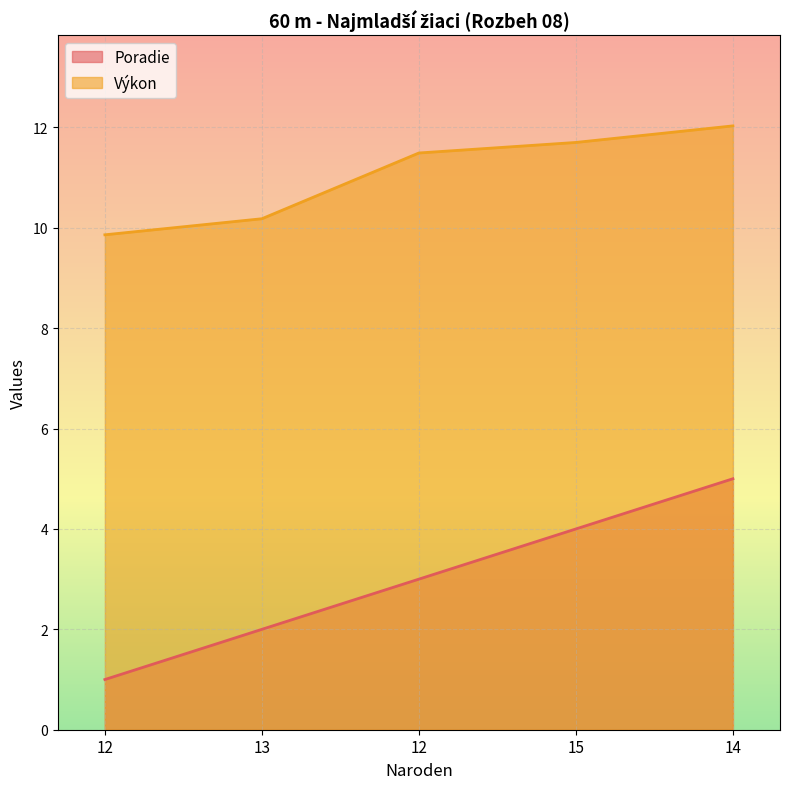

What is the sum of the Výkon values at 15 and 13?

21.9